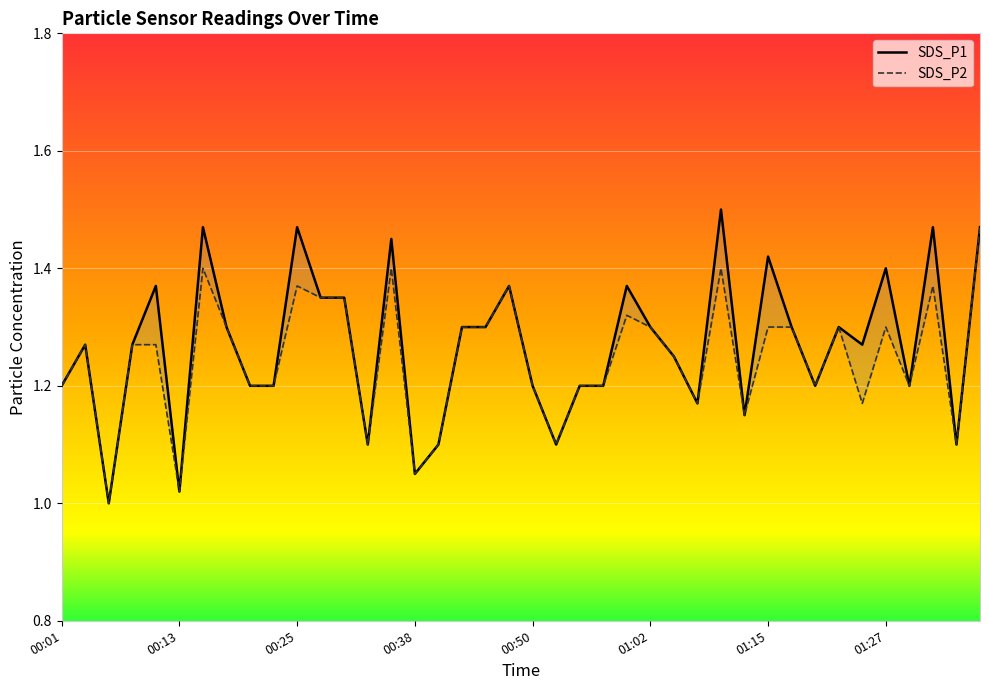

Reading left to right, extract all data points from this chart.

SDS_P1: 1.2	1.3	1.0	1.3	1.4	1.0	1.5	1.3	1.2	1.2	1.5	1.4	1.4	1.1	1.4	1.1	1.1	1.3	1.3	1.4	1.2	1.1	1.2	1.2	1.4	1.3	1.2	1.2	1.5	1.1	1.4	1.3	1.2	1.3	1.3	1.4	1.2	1.5	1.1	1.5
SDS_P2: 1.2	1.3	1.0	1.3	1.3	1.0	1.4	1.3	1.2	1.2	1.4	1.4	1.4	1.1	1.4	1.1	1.1	1.3	1.3	1.4	1.2	1.1	1.2	1.2	1.3	1.3	1.2	1.2	1.4	1.1	1.3	1.3	1.2	1.3	1.2	1.3	1.2	1.4	1.1	1.5